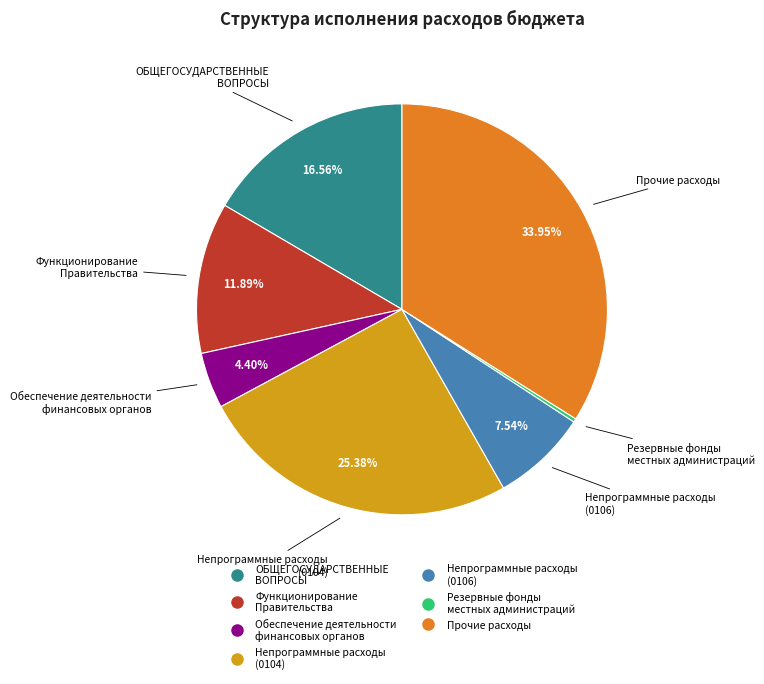

Does any single category account for the majority?

No